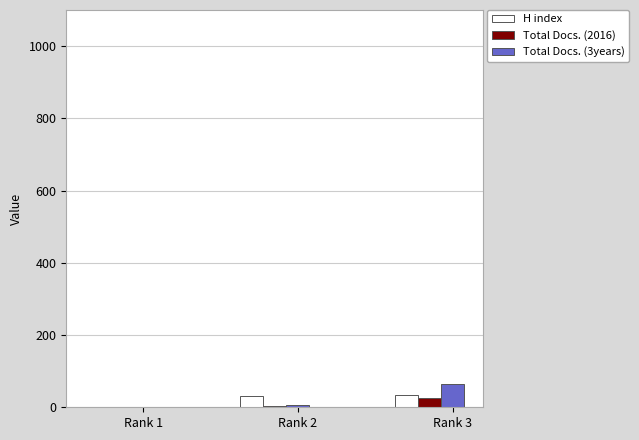

What is the average value of the H index series?

22